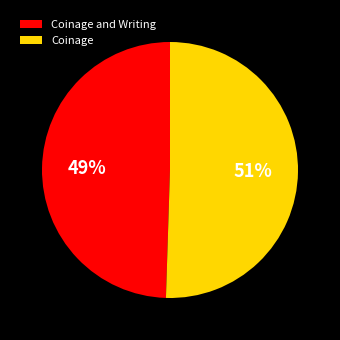

Combined, do Coinage and Writing and Coinage account for over 50%?

Yes